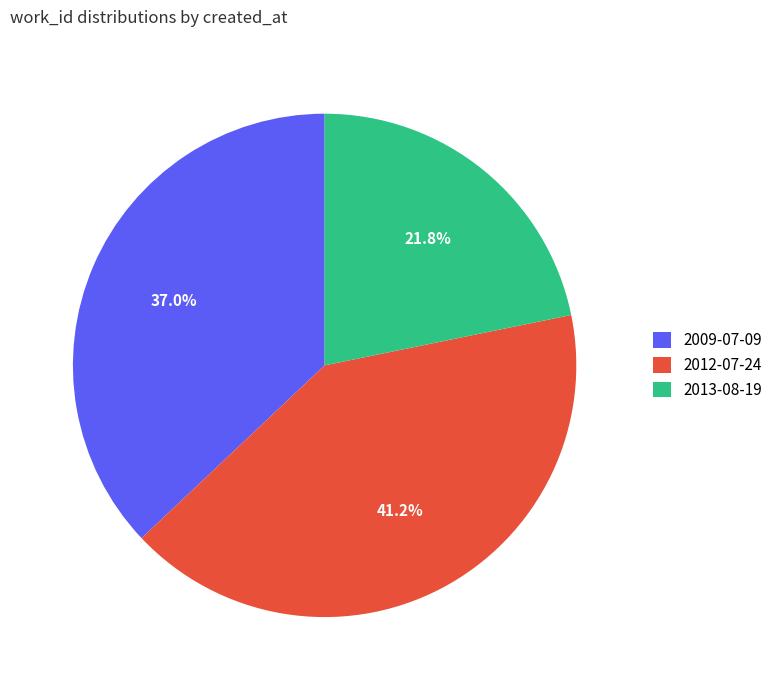

Is there a majority slice in this chart?

No